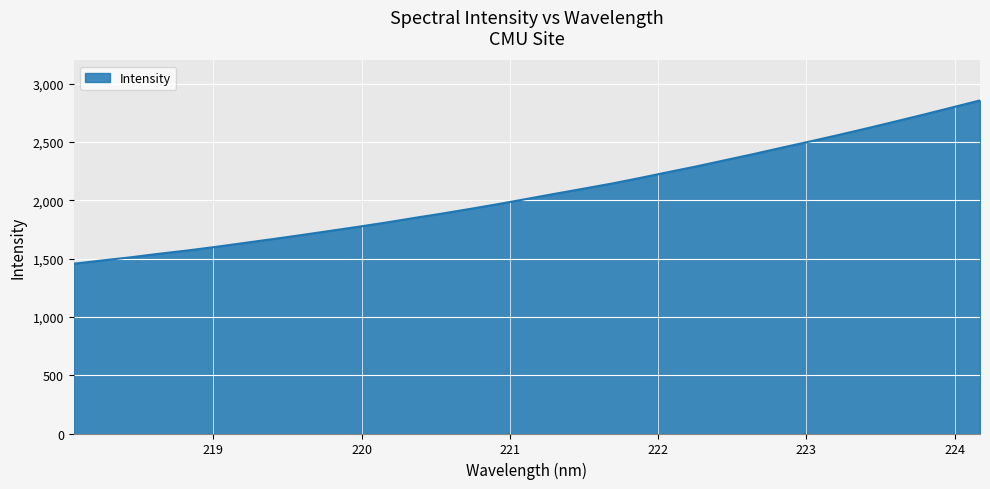

What is the difference between the maximum and minimum values?

1400.1